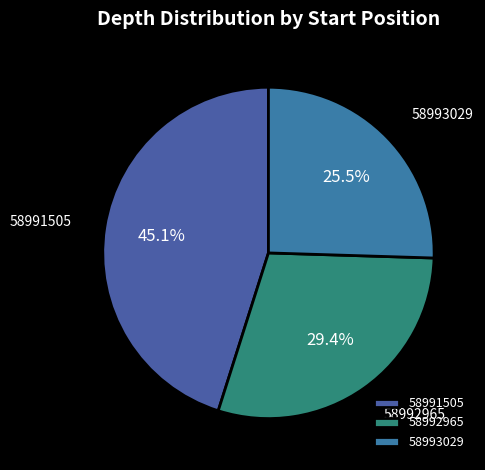

How many segments does this pie chart have?

3